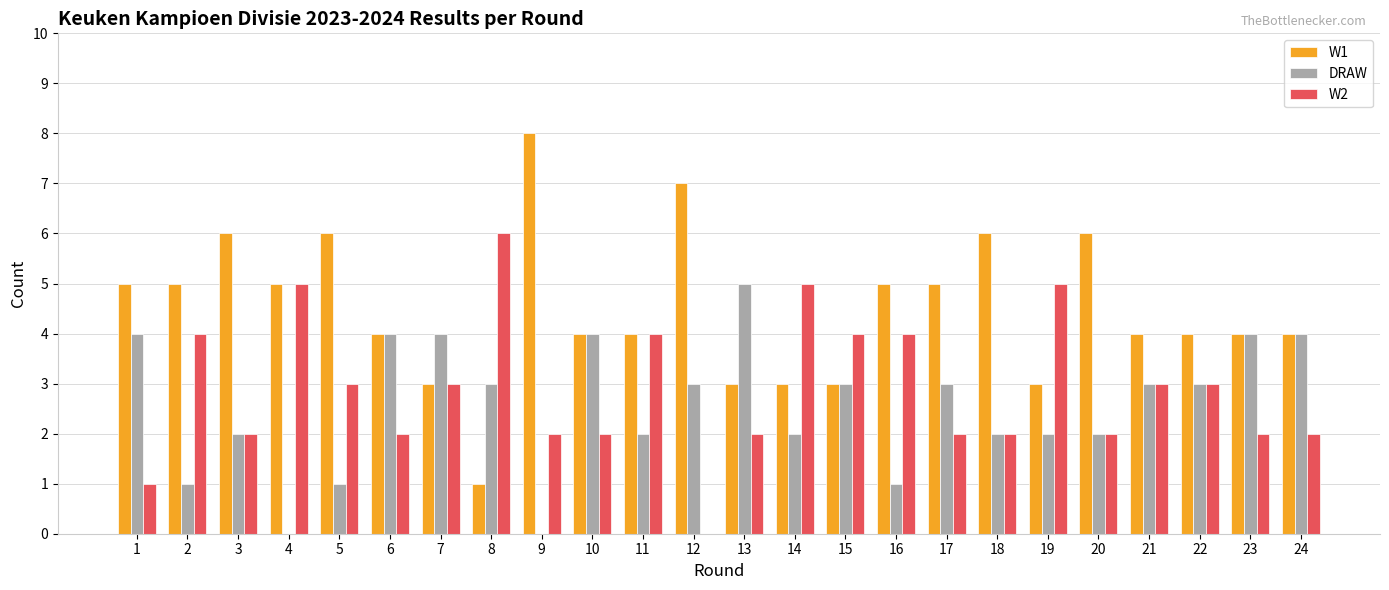

Which series has the largest total across all categories?

W1